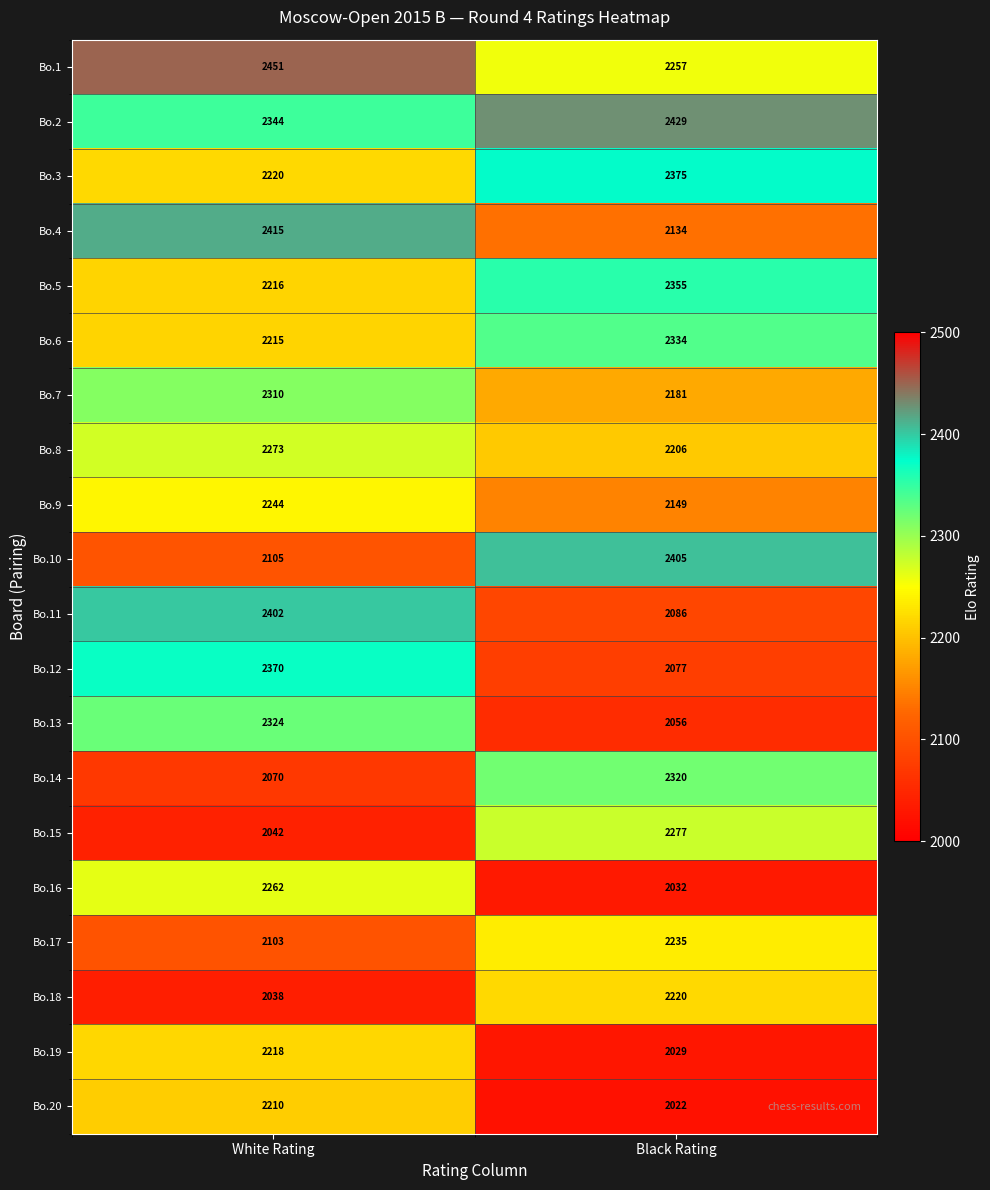

What is the difference between the maximum and minimum values in the Bo.5 series?

139